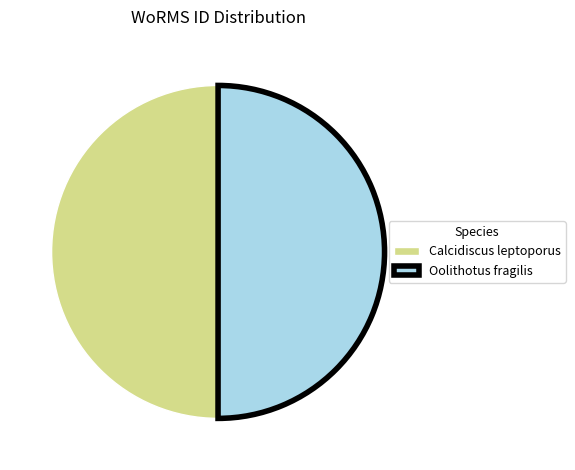

Do Calcidiscus leptoporus and Oolithotus fragilis together represent more than half of the pie?

Yes